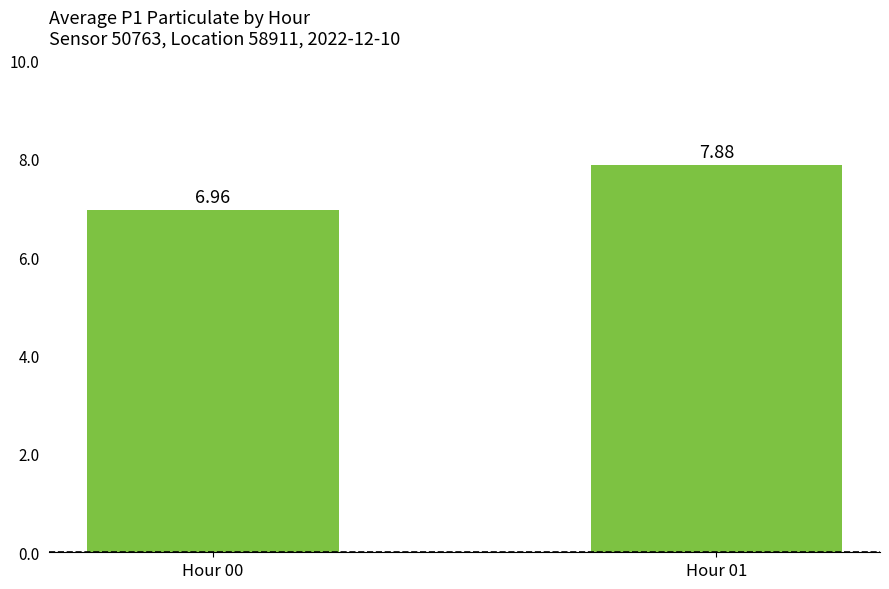

List the labels in order of value, smallest first.

Hour 00, Hour 01